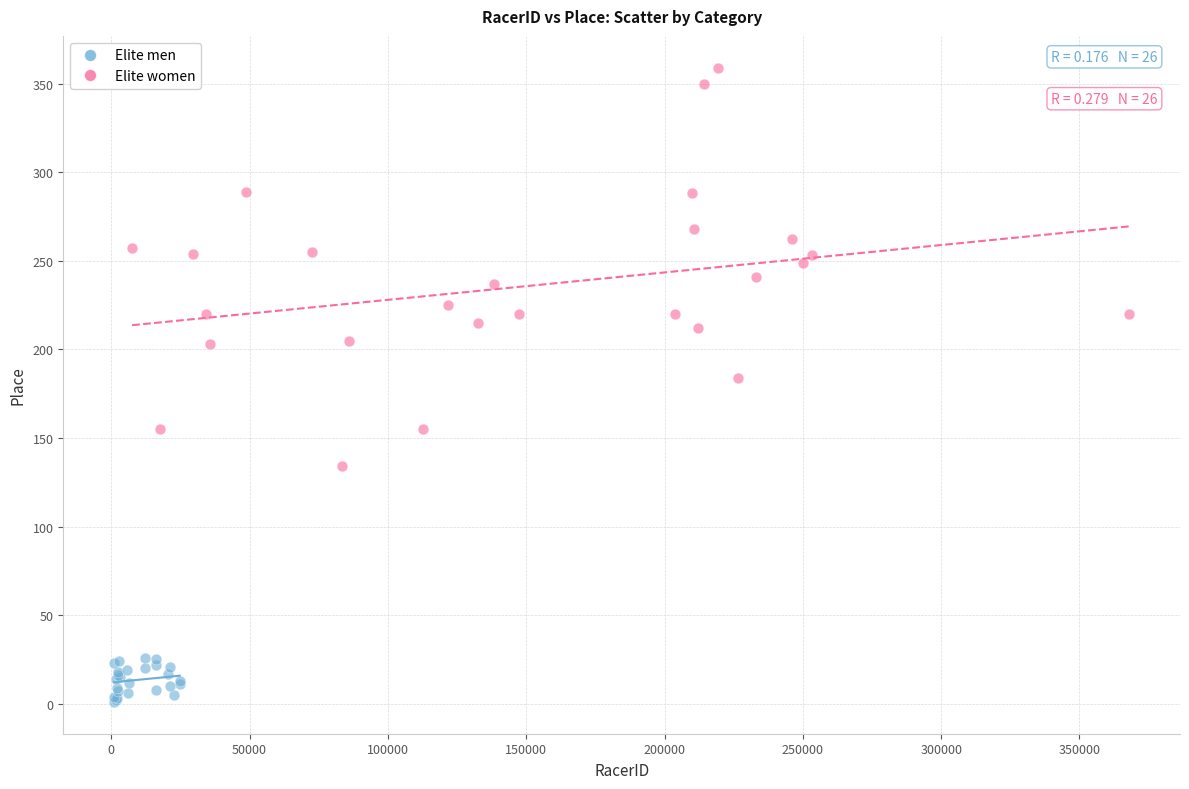

Which series has the widest spread of Y values?

Elite women